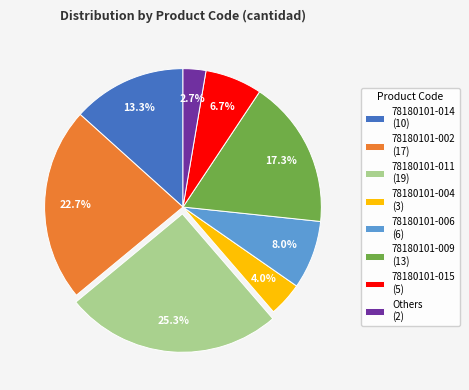

Do 78180101-011 (19) and 78180101-004 (3) together represent more than half of the pie?

No